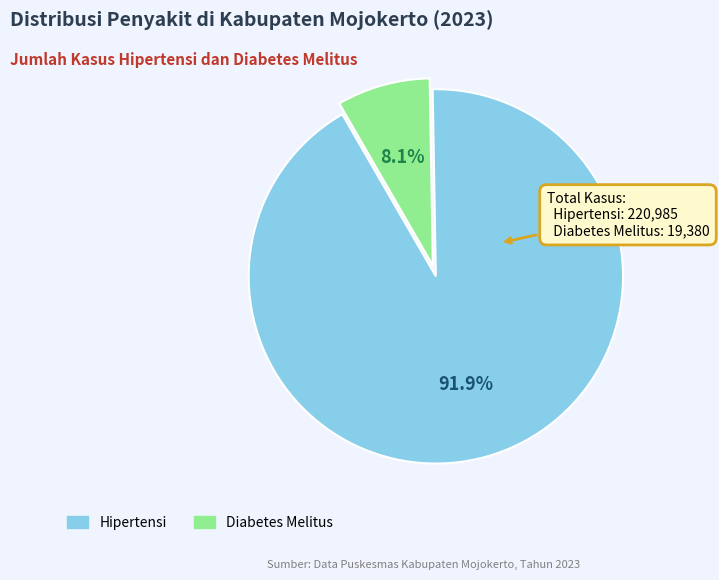

To the nearest percent, what is the average slice percentage?

50%